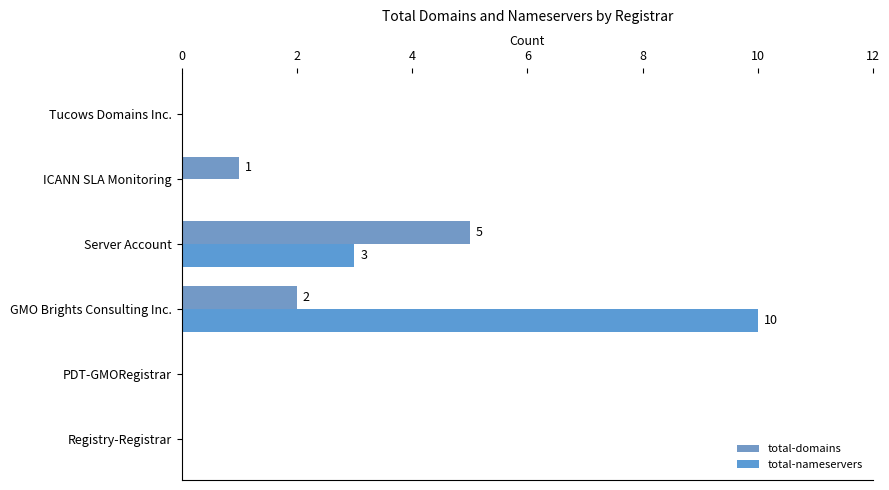

Where is total-domains nearest to the value 2?

GMO Brights Consulting Inc.